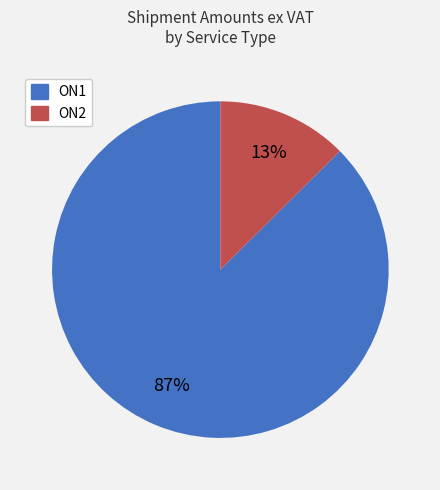

Which category has the biggest portion of the pie?

ON1